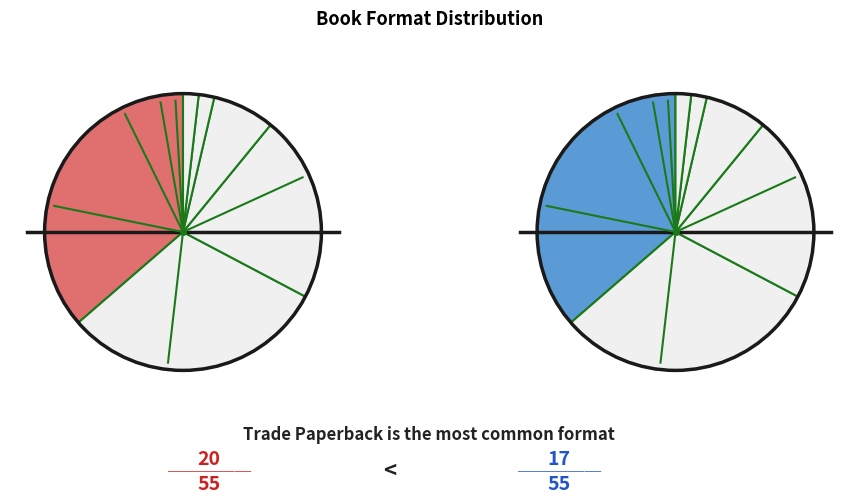

Which has a higher value, Trade Paperback or Fixed Layout eBook?

Trade Paperback